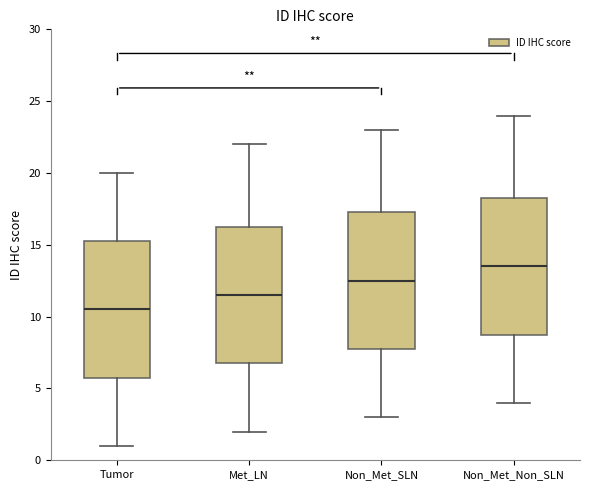

Which box has the highest median line?

Non_Met_Non_SLN